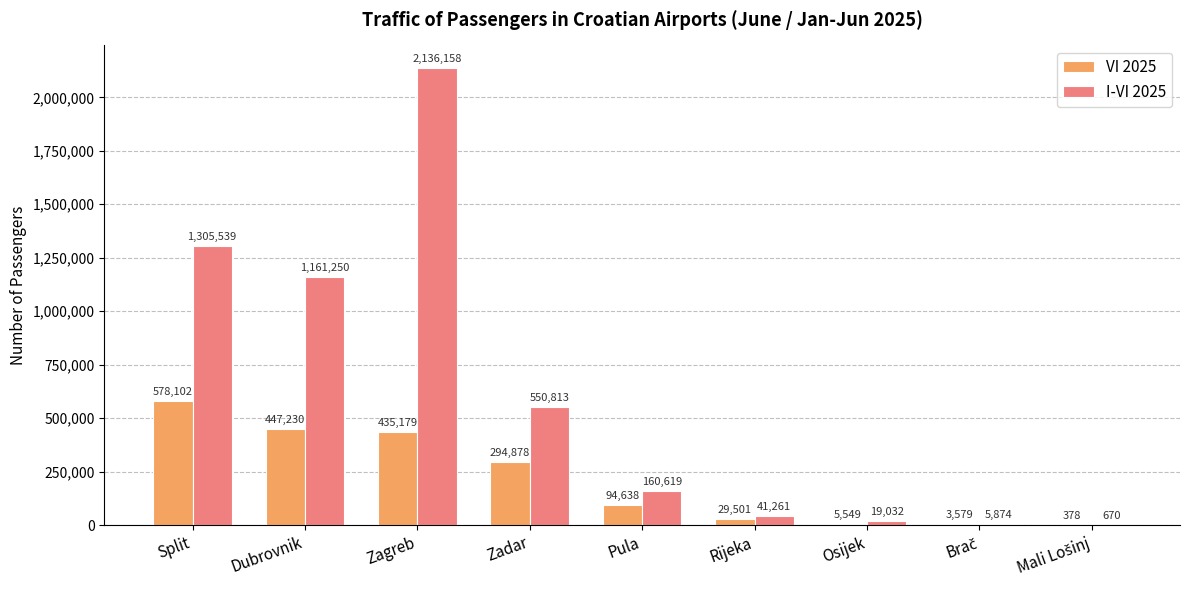

Is it true that I-VI 2025 equals 1305539 at Split?

True